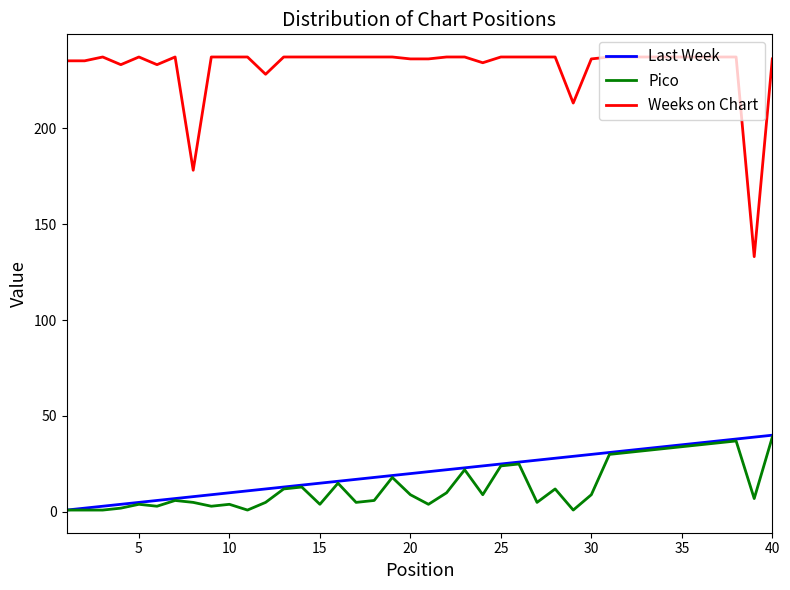

Which series has the widest spread of values?

Weeks on Chart